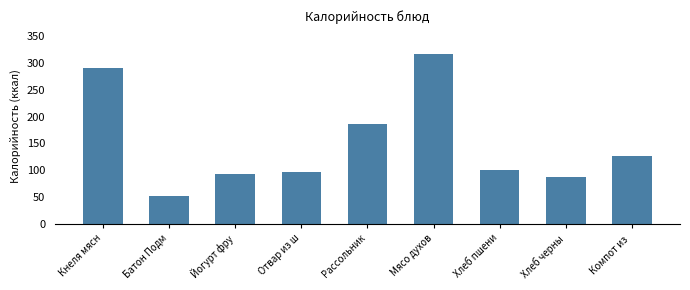

Reading left to right, what are all the values shown in this chart?

Кнеля мясн=290	Батон Подм=52	Йогурт фру=93	Отвар из ш=96	Рассольник=186	Мясо духов=316	Хлеб пшени=101	Хлеб черны=88	Компот из =126